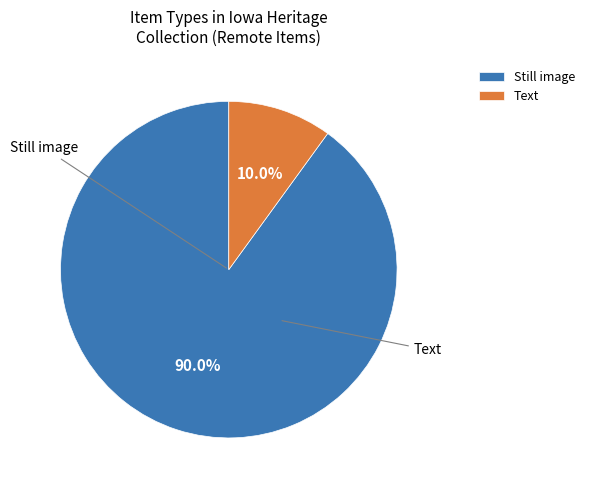

Which has a higher value, Still image or Text?

Still image